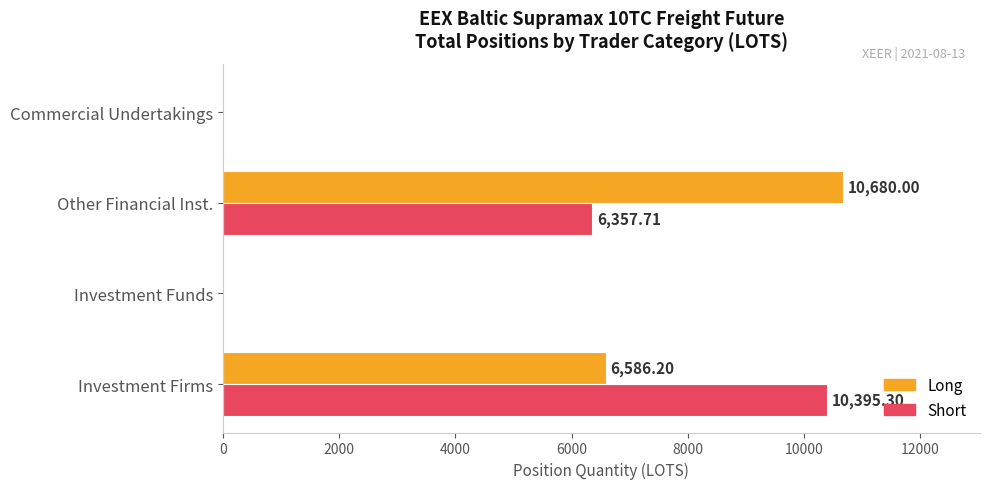

Between Investment Firms and Investment Funds, which series saw the biggest shift?

Short